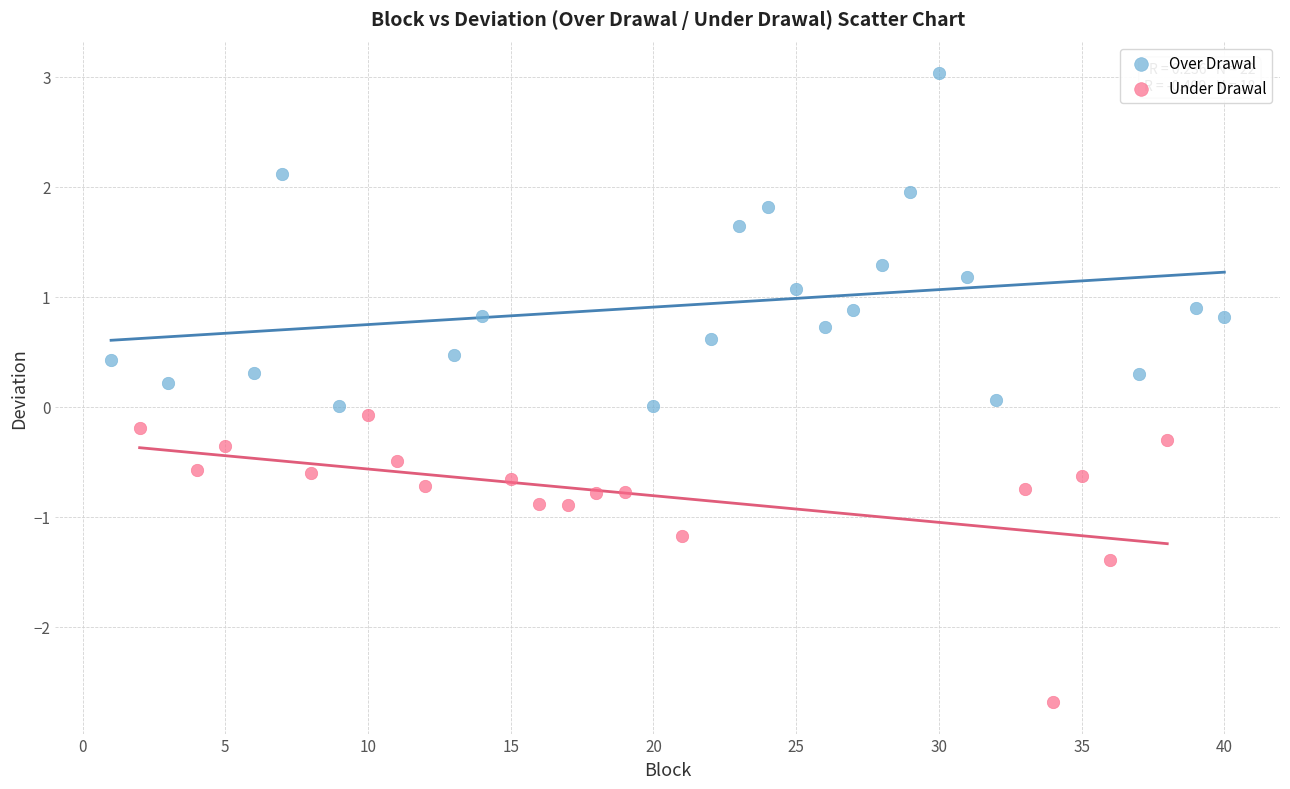

Which series reaches the maximum Y coordinate?

Over Drawal